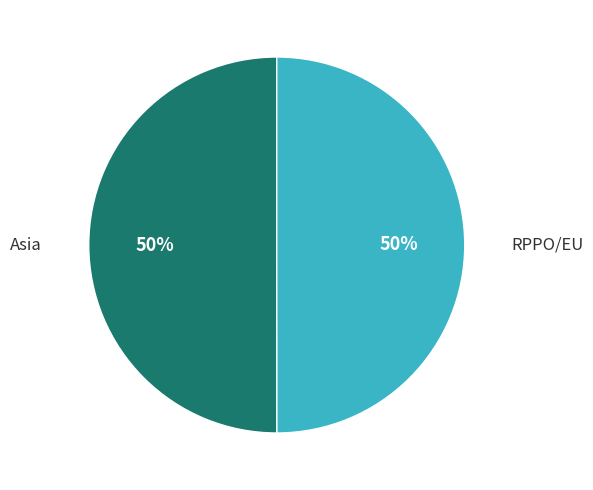

To the nearest percent, what is the average slice percentage?

50%